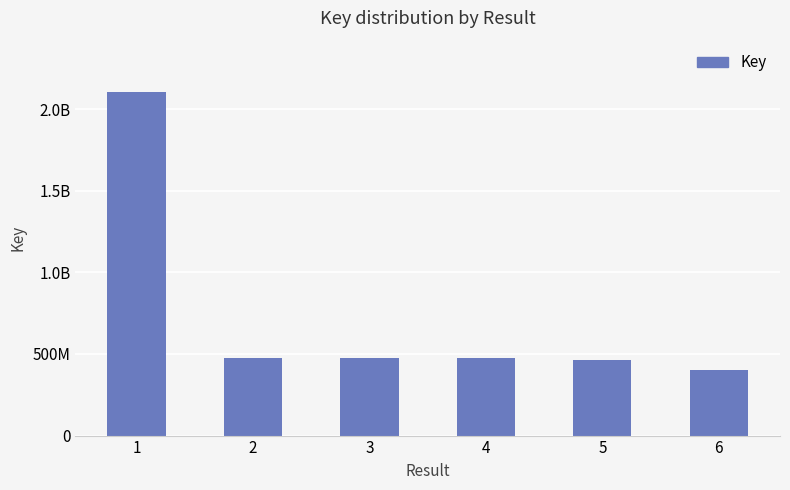

What is the value of the 4th bar from the left?

476045080